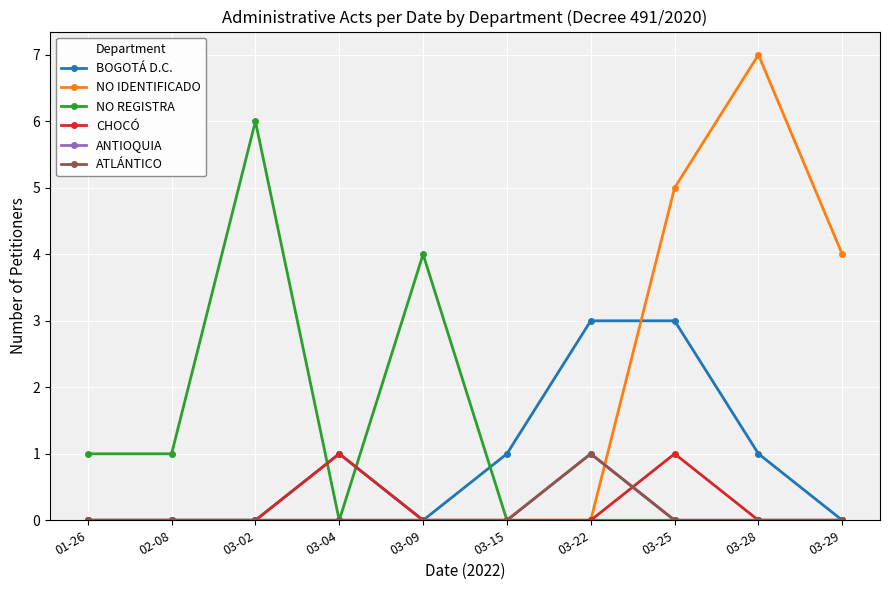

Is this an area chart (filled region under the line)?

No